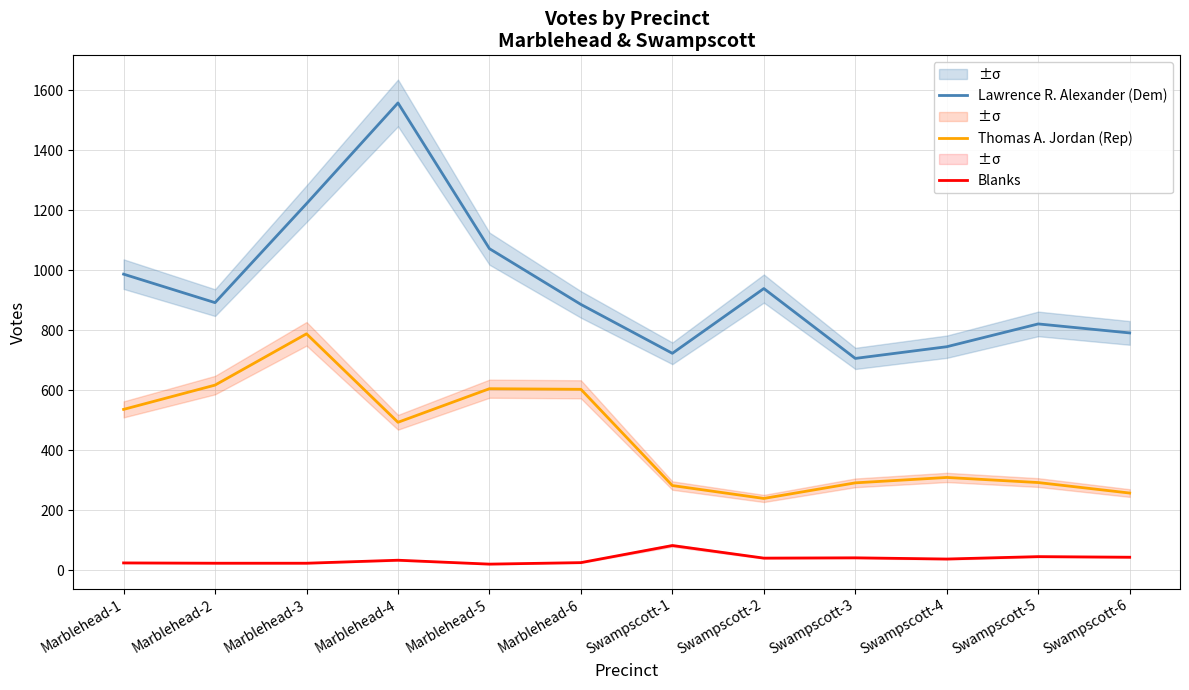

Rank the series at Marblehead-5 from lowest to highest value.

Blanks, Thomas A. Jordan (Rep), Lawrence R. Alexander (Dem)